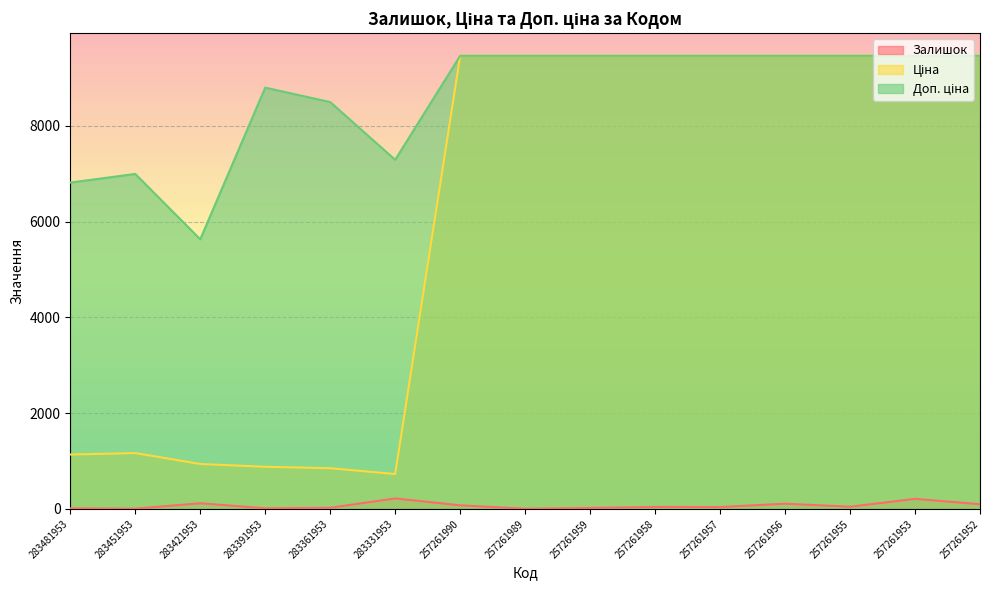

Reading left to right, what are all the values shown in this chart?

Залишок: 12.0	5.0	118.0	13.0	24.0	219.0	75.0	4.0	20.0	41.0	39.0	109.0	46.0	210.0	98.0
Ціна: 1135.5	1165.6	938.2	879.5	849.3	728.9	9458.9	9458.9	9458.9	9458.9	9458.9	9458.9	9458.9	9458.9	9458.9
Доп. ціна: 6812.7	6993.4	5629.1	8794.5	8493.3	7288.6	9458.9	9458.9	9458.9	9458.9	9458.9	9458.9	9458.9	9458.9	9458.9